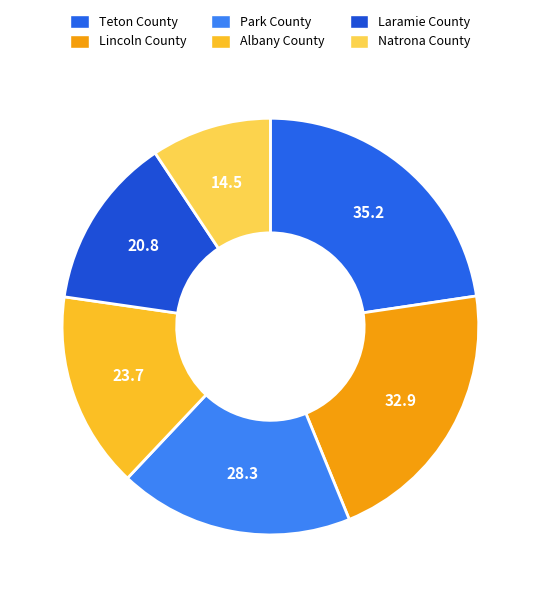

What is the change in value from Teton County to Laramie County?

-14.4